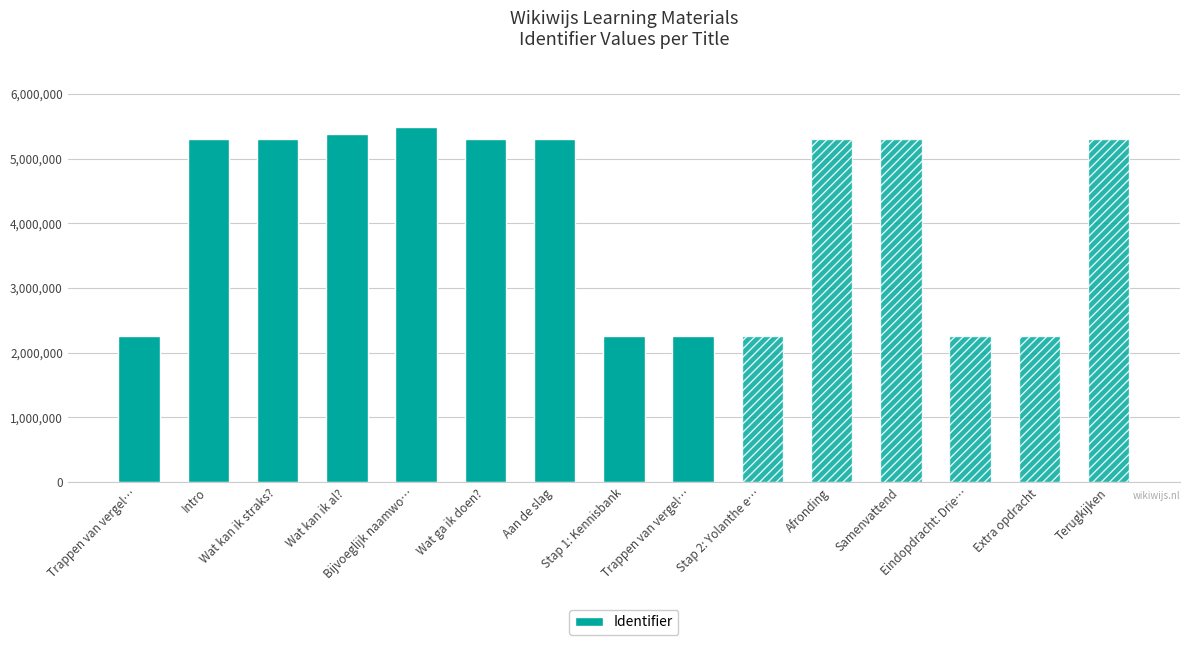

What is the sum of all values?

61565675